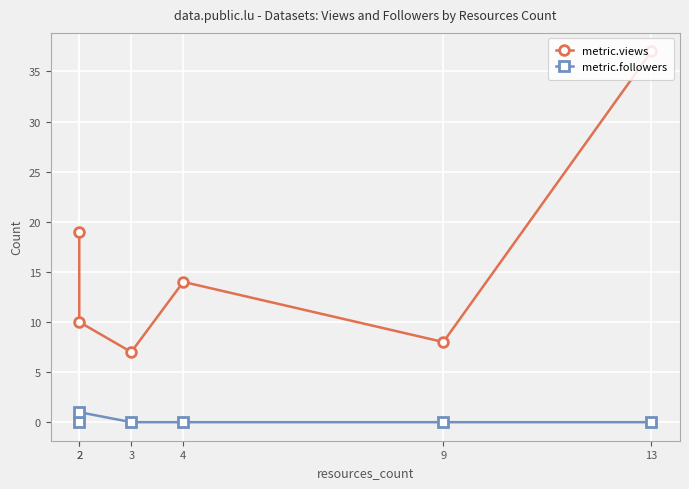

True or false: metric.views and metric.followers intersect in this chart.

False